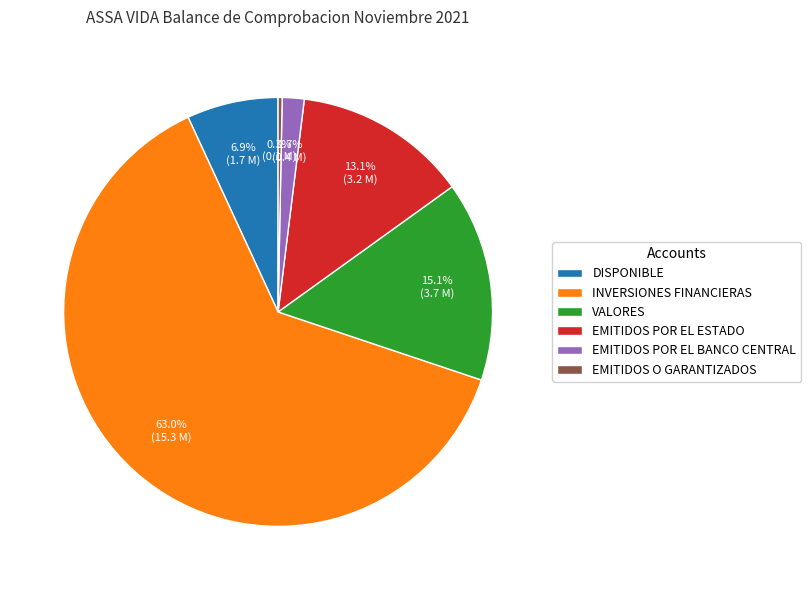

How much of the chart is everything except EMITIDOS POR EL BANCO CENTRAL?

98.3%